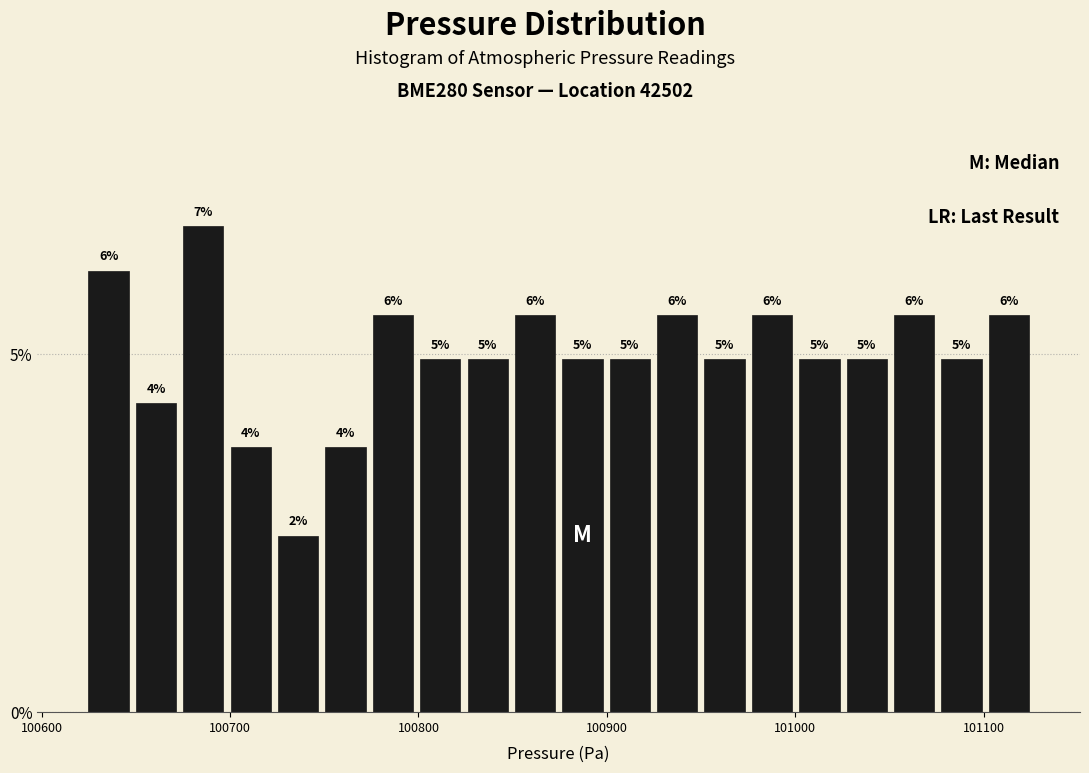

Read against the x-axis, roughly where is the centre of the tallest bar?

100690